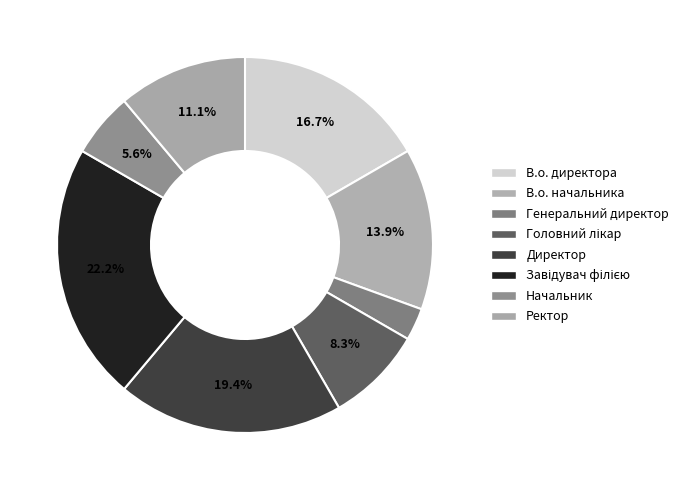

To the nearest percent, what is the average slice percentage?

12%